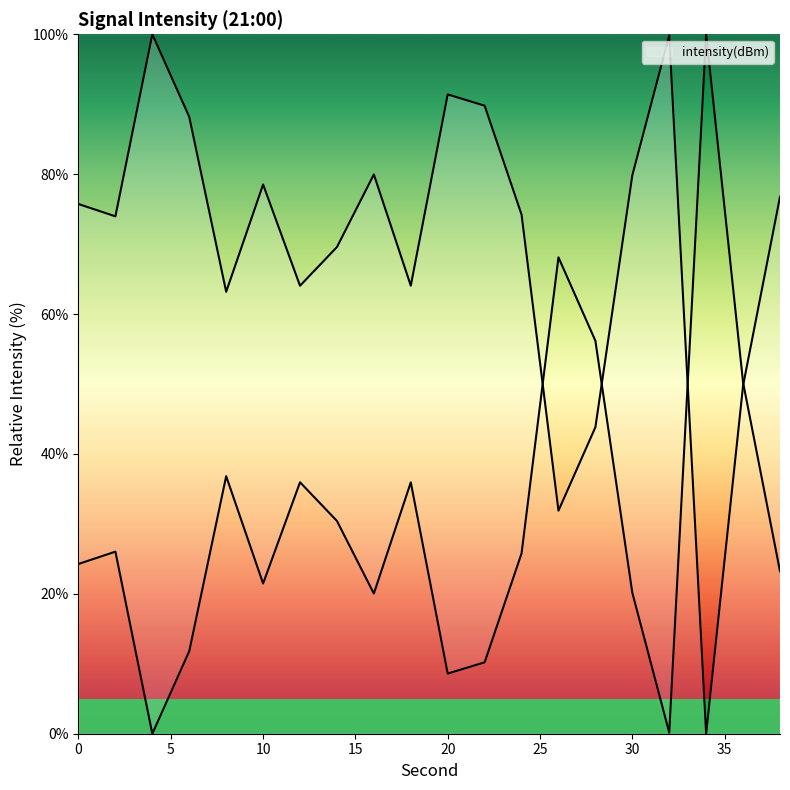

How many data points does each series have?

20